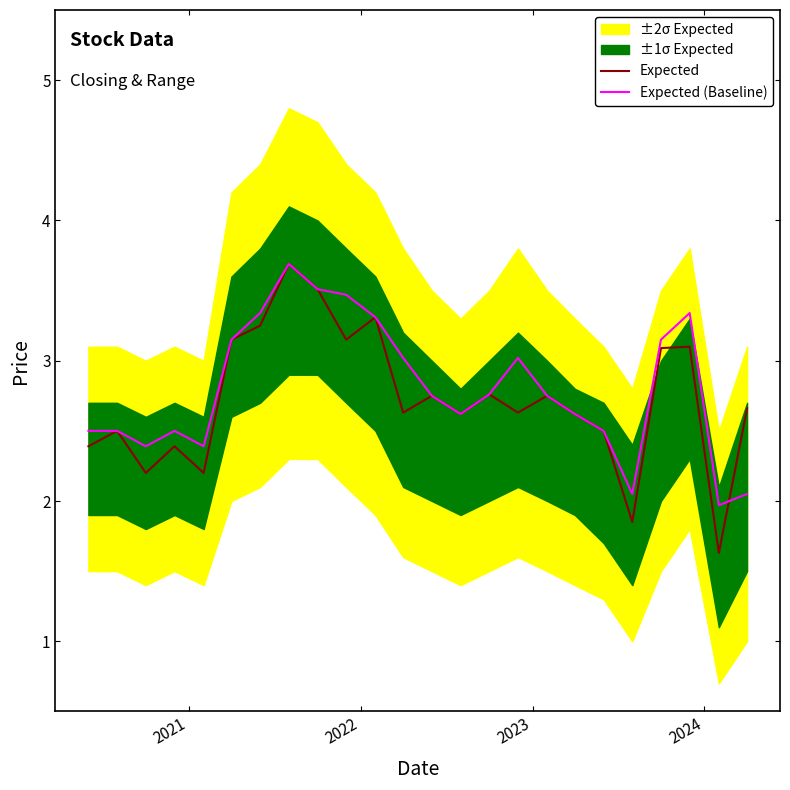

What is the maximum value for Expected?

3.7